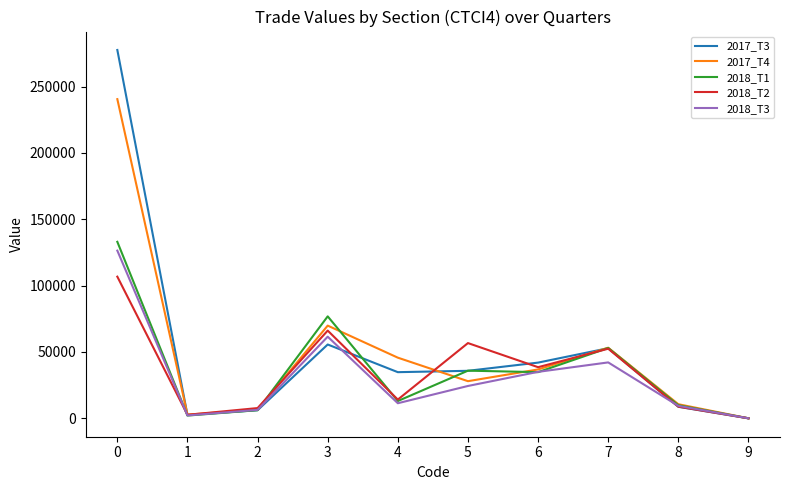

What is the difference between the second highest and minimum values in the 2018_T2 series?

66118.0